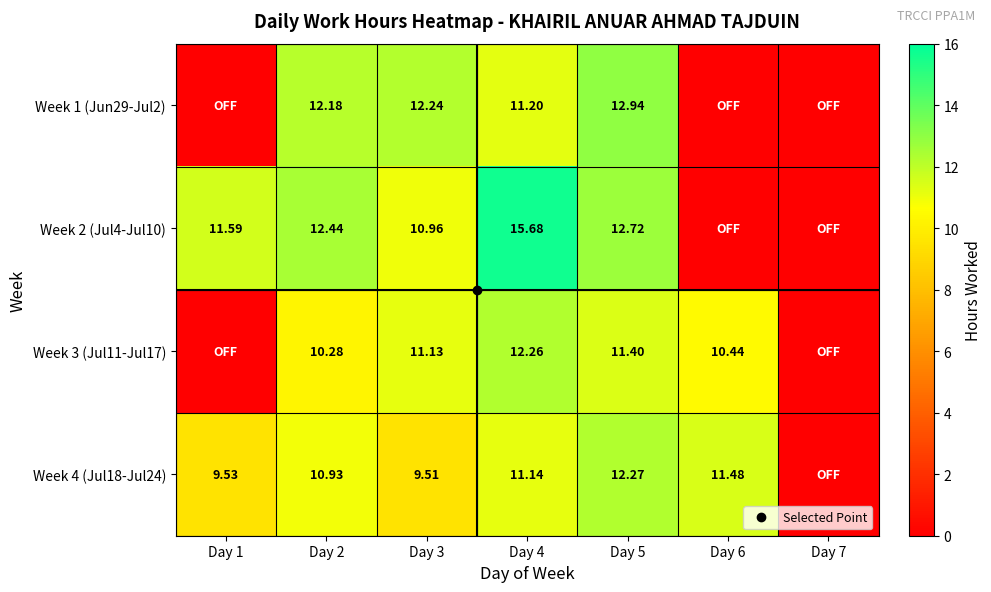

How many categories are shown in the chart?

7